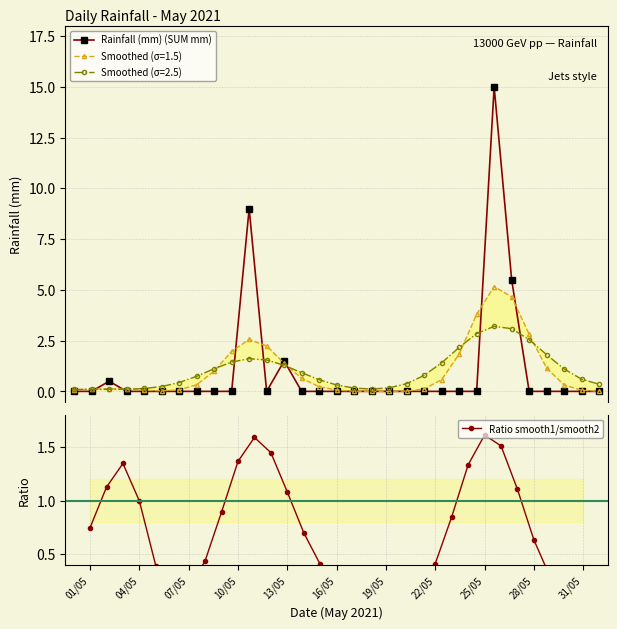

Reading right to left, transcribe all the data shown in this chart.

Rainfall (mm) (SUM mm): 0.0	0.0	0.0	0.0	0.0	5.5	15.0	0.0	0.0	0.0	0.0	0.0	0.0	0.0	0.0	0.0	0.0	0.0	1.5	0.0	9.0	0.0	0.0	0.0	0.0	0.0	0.0	0.0	0.5	0.0	0.0
Ratio smooth1/smooth2: 0.0	0.1	0.3	0.6	1.1	1.5	1.6	1.3	0.8	0.4	0.2	0.0	0.0	0.0	0.1	0.2	0.4	0.7	1.1	1.4	1.6	1.4	0.9	0.4	0.2	0.1	0.4	1.0	1.3	1.1	0.7